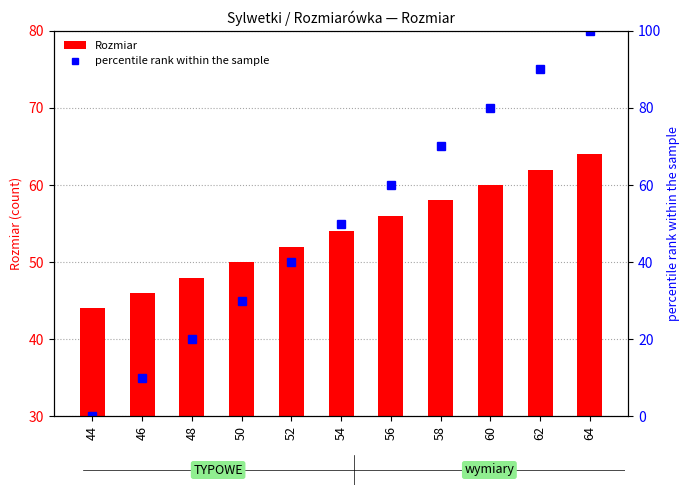

Is it true that percentile rank within the sample equals 66 at 54?

False